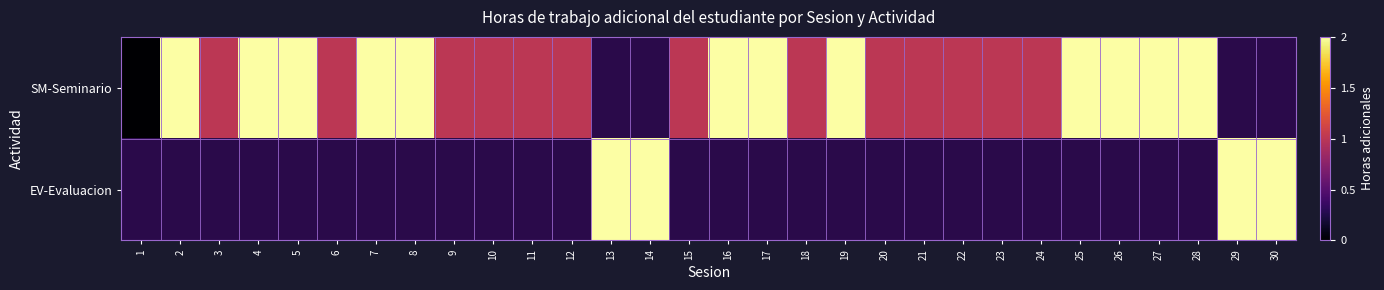

Which category has the lowest value in the EV-Evaluacion series?

1